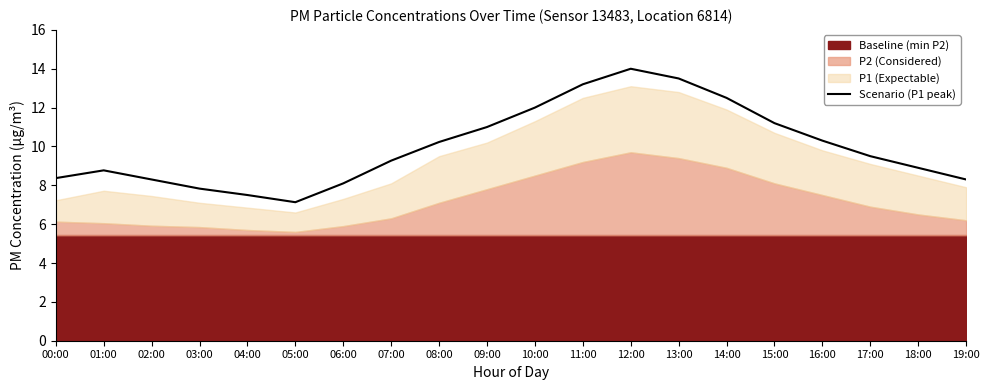

How many categories are shown in the chart?

20